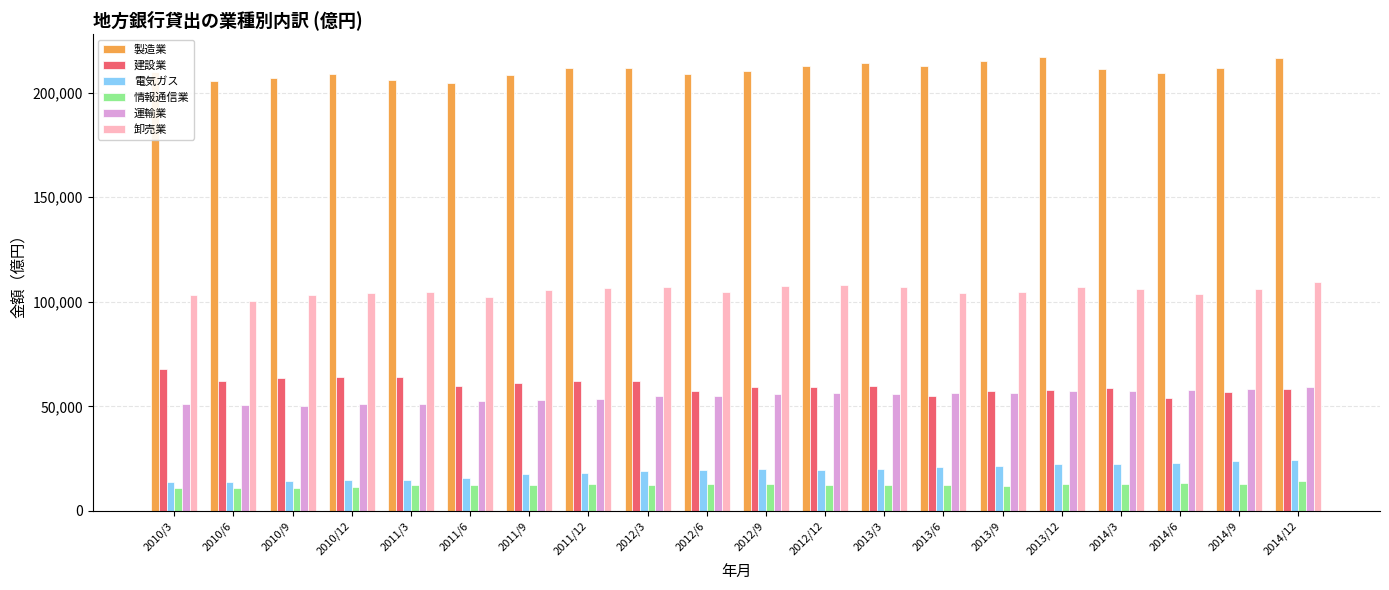

What is the spread (max minus min) of values at 2014/6?

196414